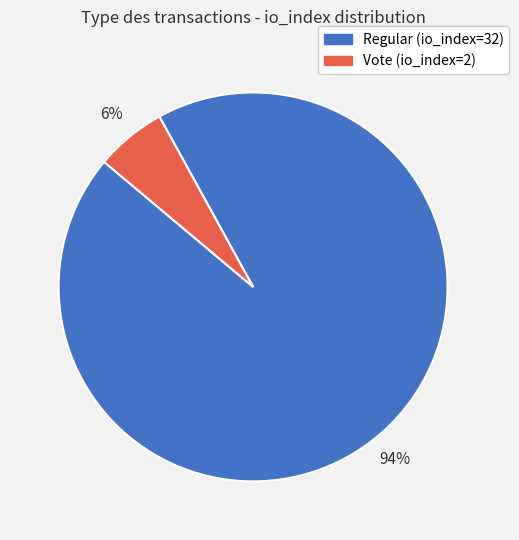

Does any single category account for the majority?

Yes